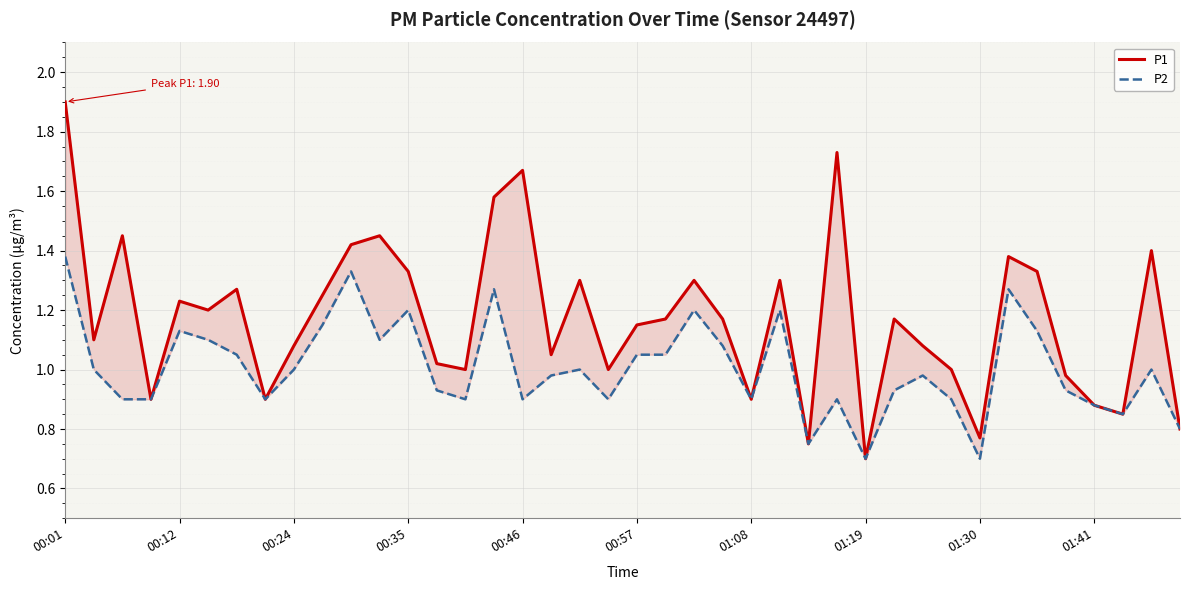

Which series has the widest spread of values?

P1